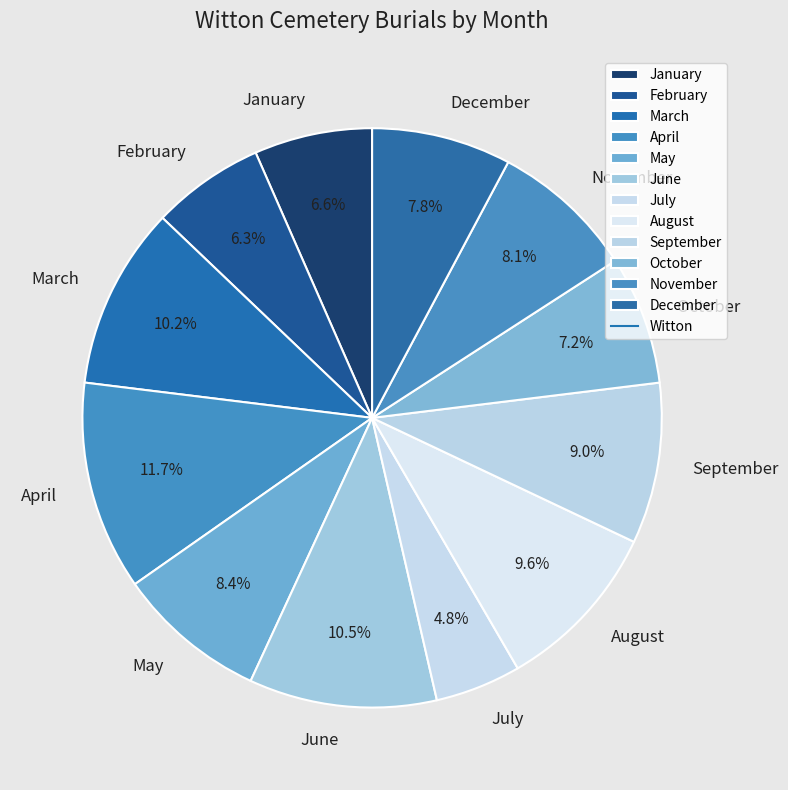

Which slice is the smallest?

July